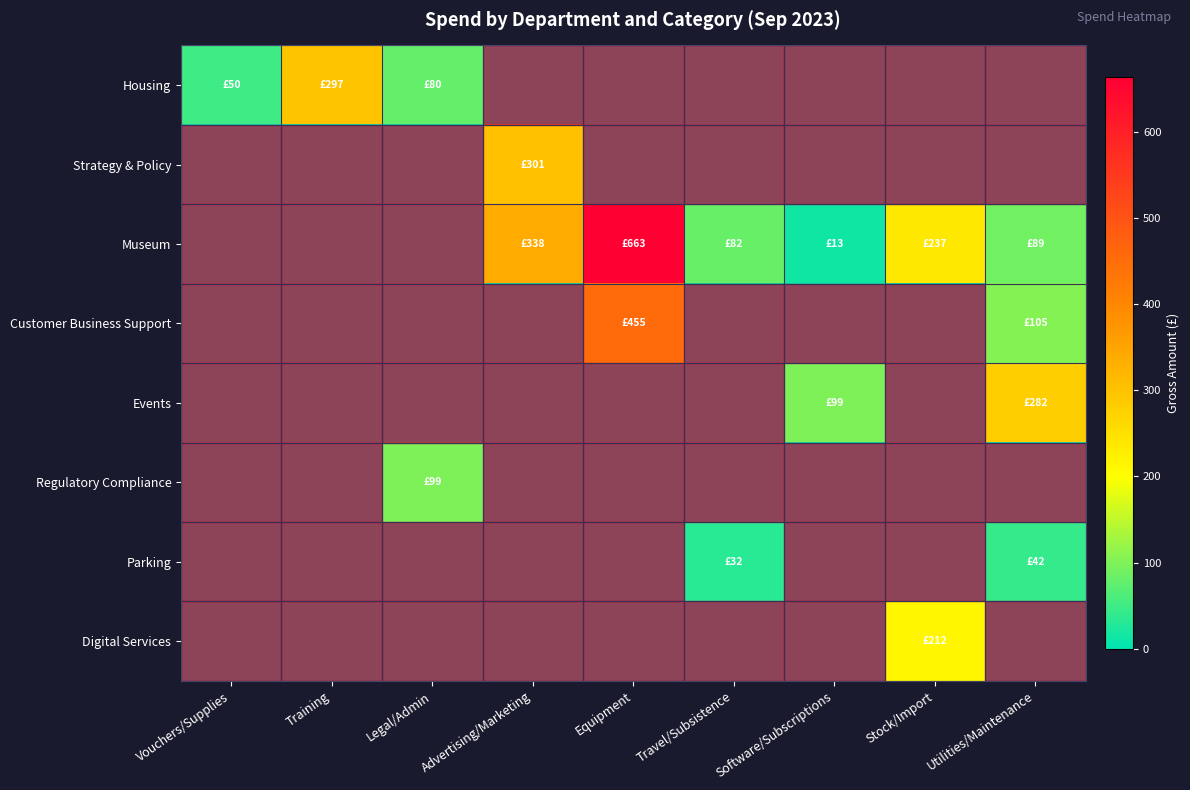

Count the number of data series in this chart.

8